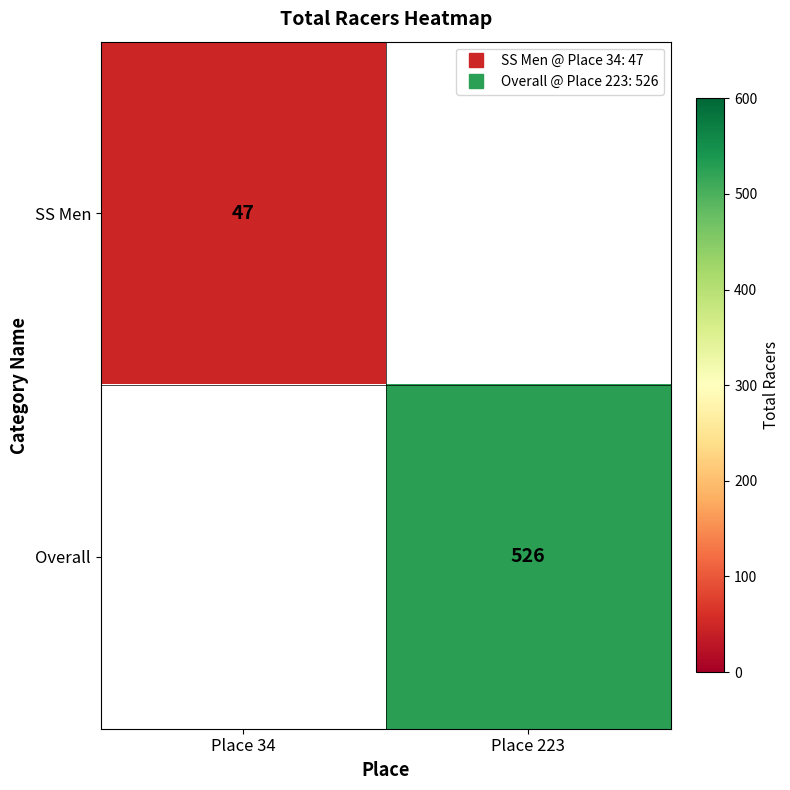

Which category has the lowest value across all series?

Place 34